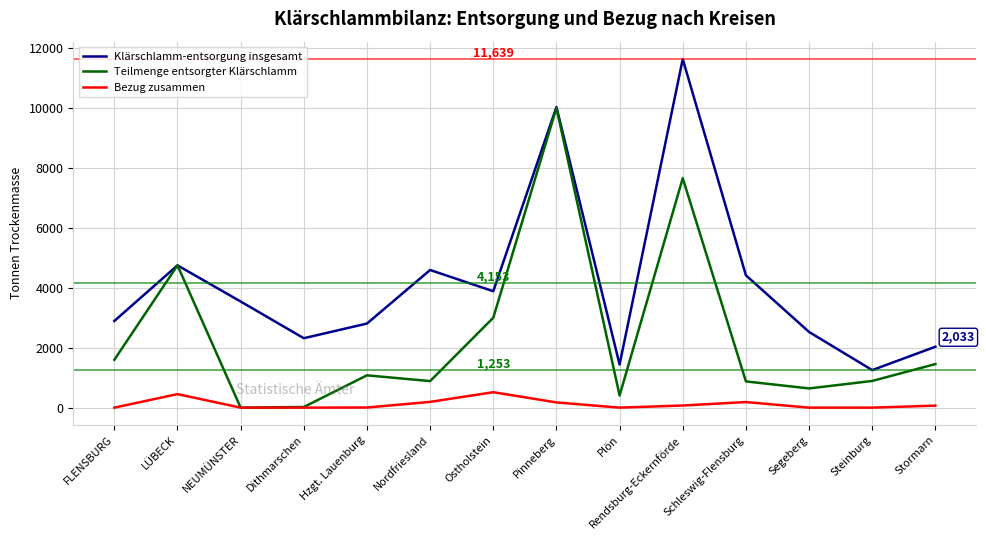

What is the difference between the Klärschlamm-entsorgung insgesamt values at Schleswig-Flensburg and Steinburg?

3166